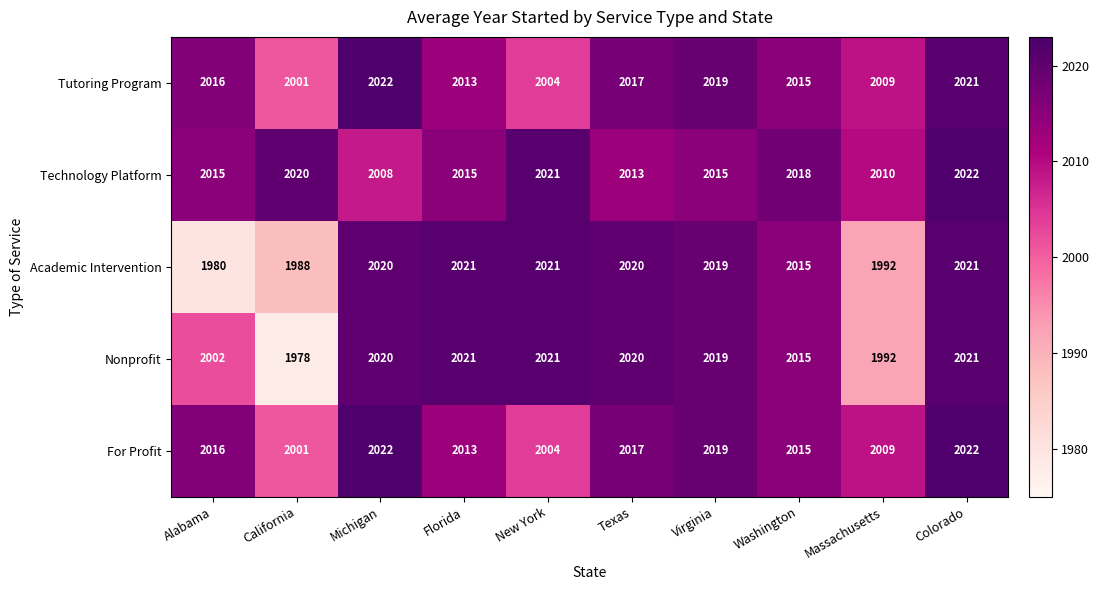

What is the sum of the Nonprofit values at Massachusetts and New York?

4013